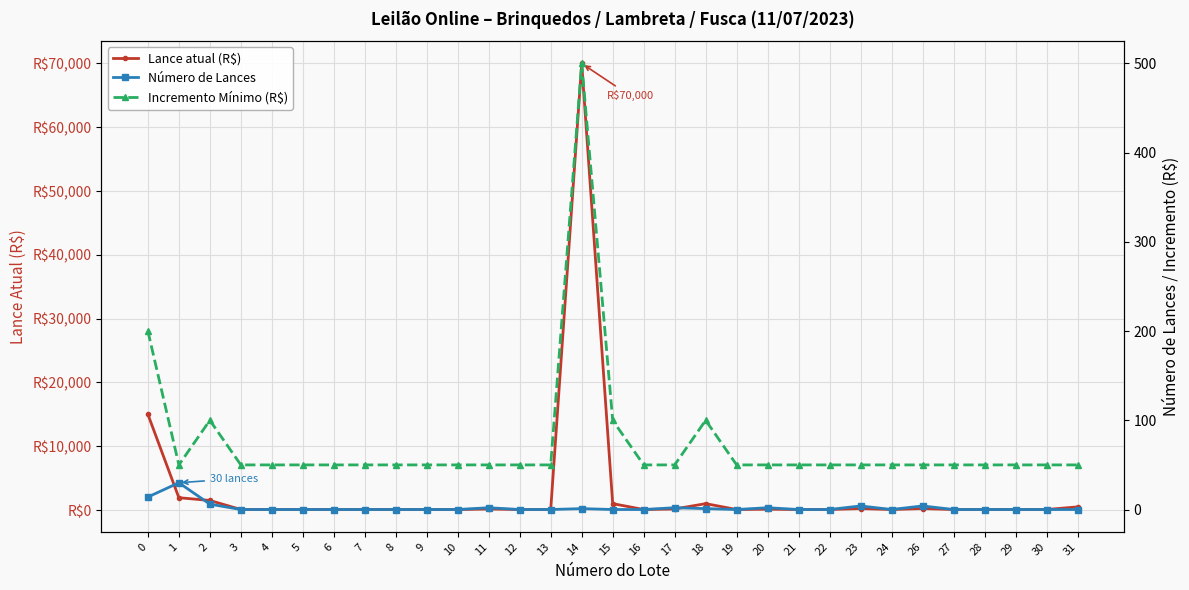

Which label corresponds to the largest value in the chart?

14